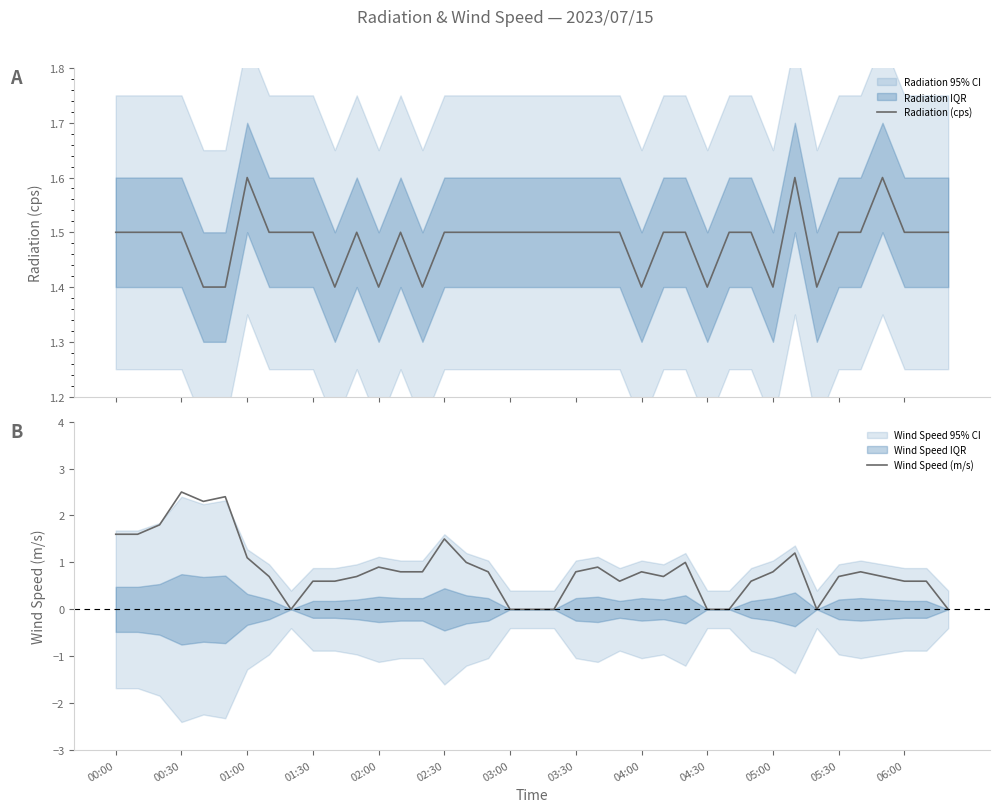

What is the spread (max minus min) of values at 23?

0.9